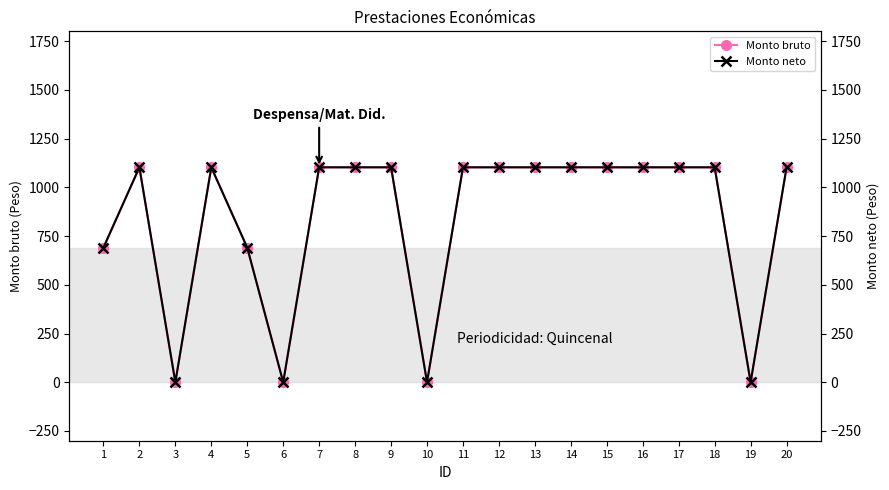

Which category has the lowest value in the Monto neto series?

3